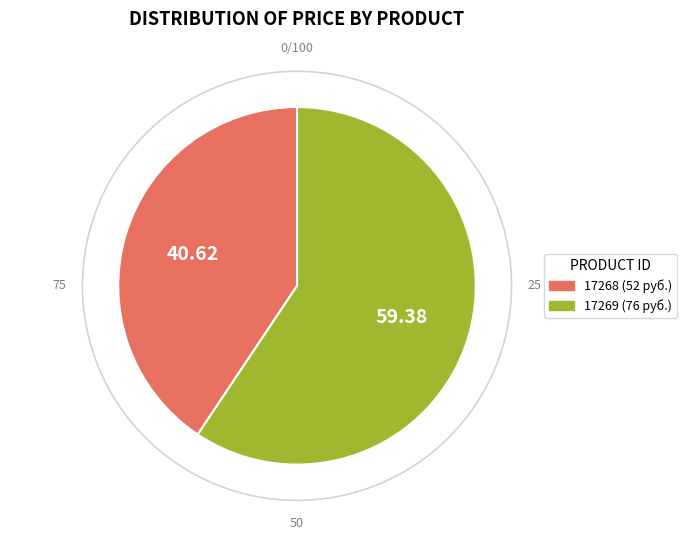

Combined, do 17268 and 17269 account for over 50%?

Yes